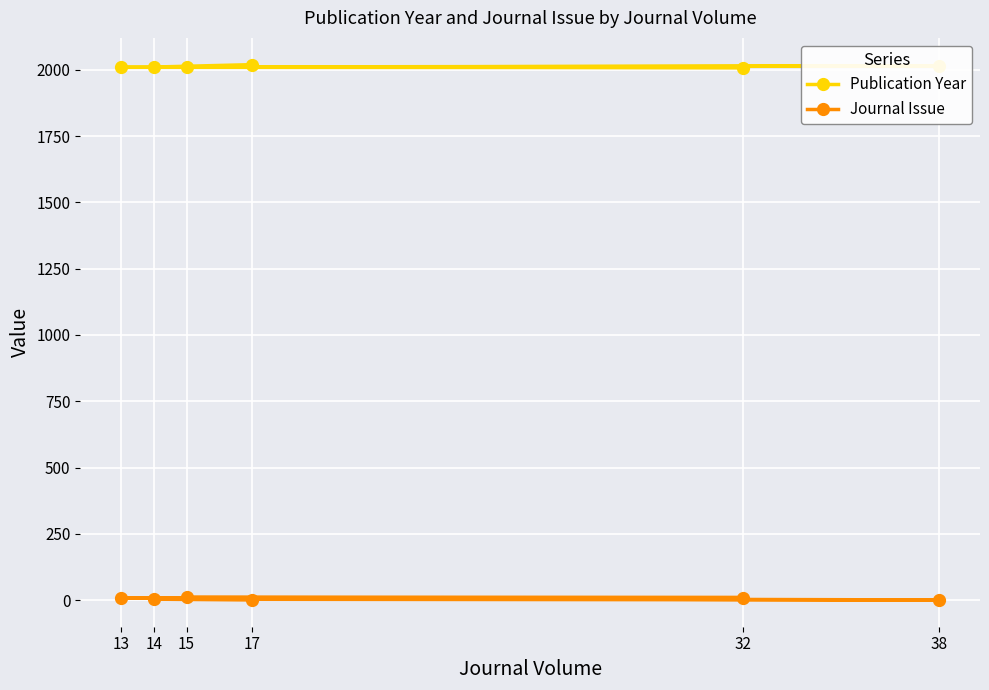

At 17, list the series in order from smallest to largest.

Journal Issue, Publication Year